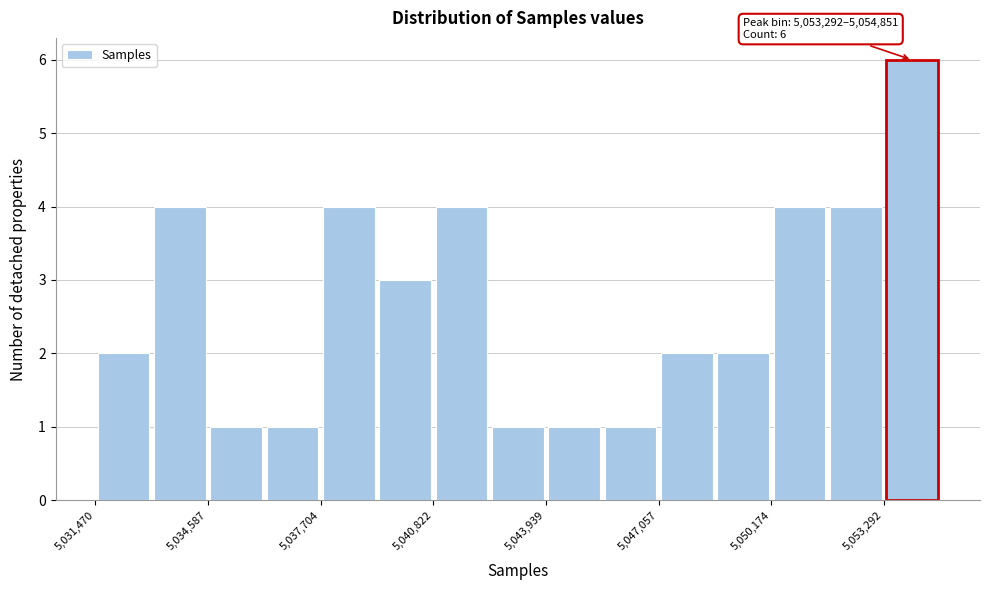

Around what value on the x-axis is the tallest bar? Give the approximate position of its centre, as read against the axis.

5054000